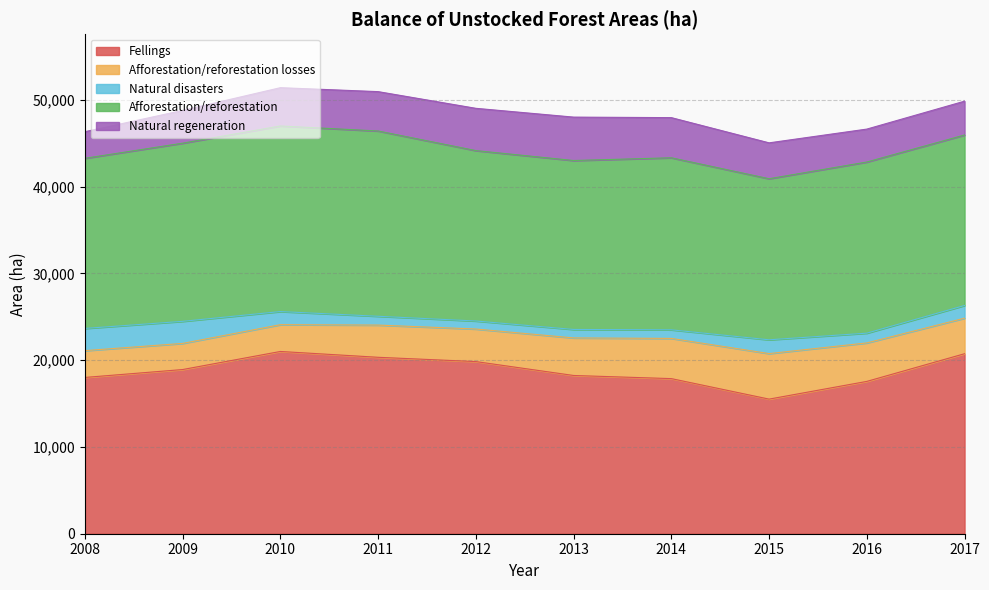

How many interior local peaks does the Afforestation/reforestation losses series have?

1